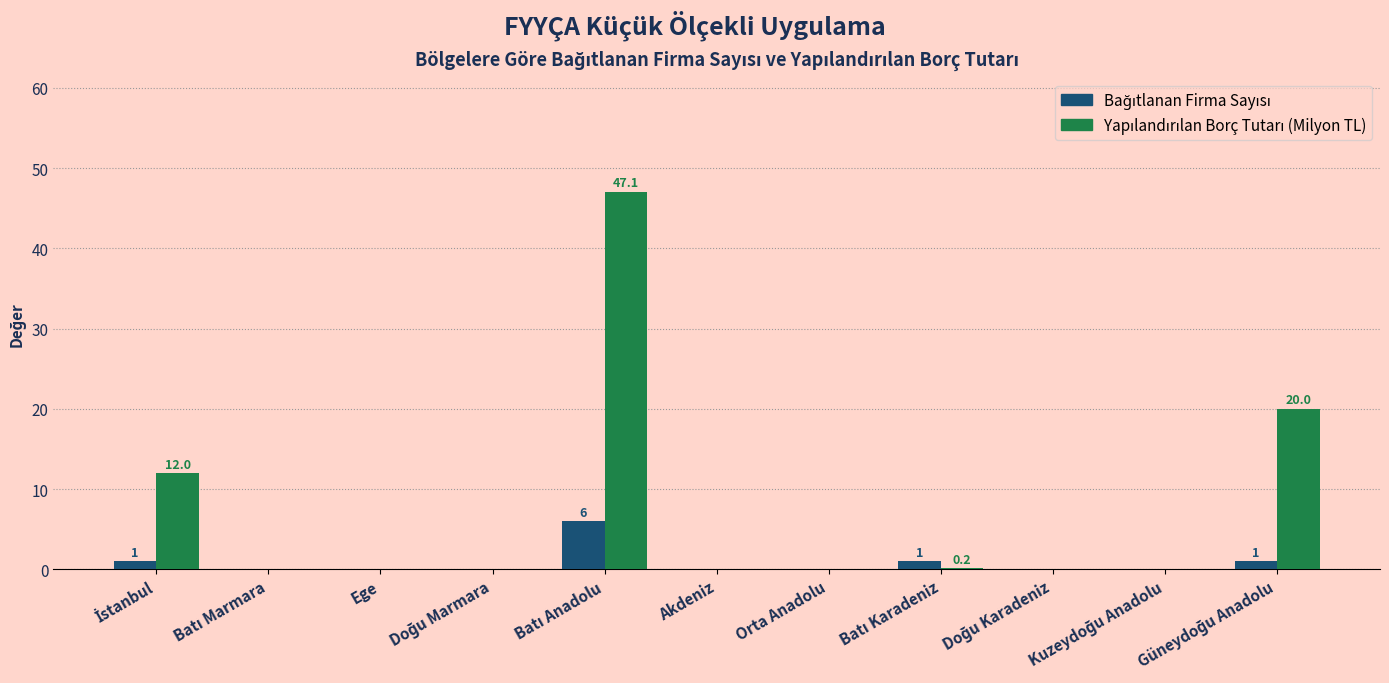

What is the difference between the second highest and minimum values in the Yapılandırılan Borç Tutarı (Milyon TL) series?

20.0